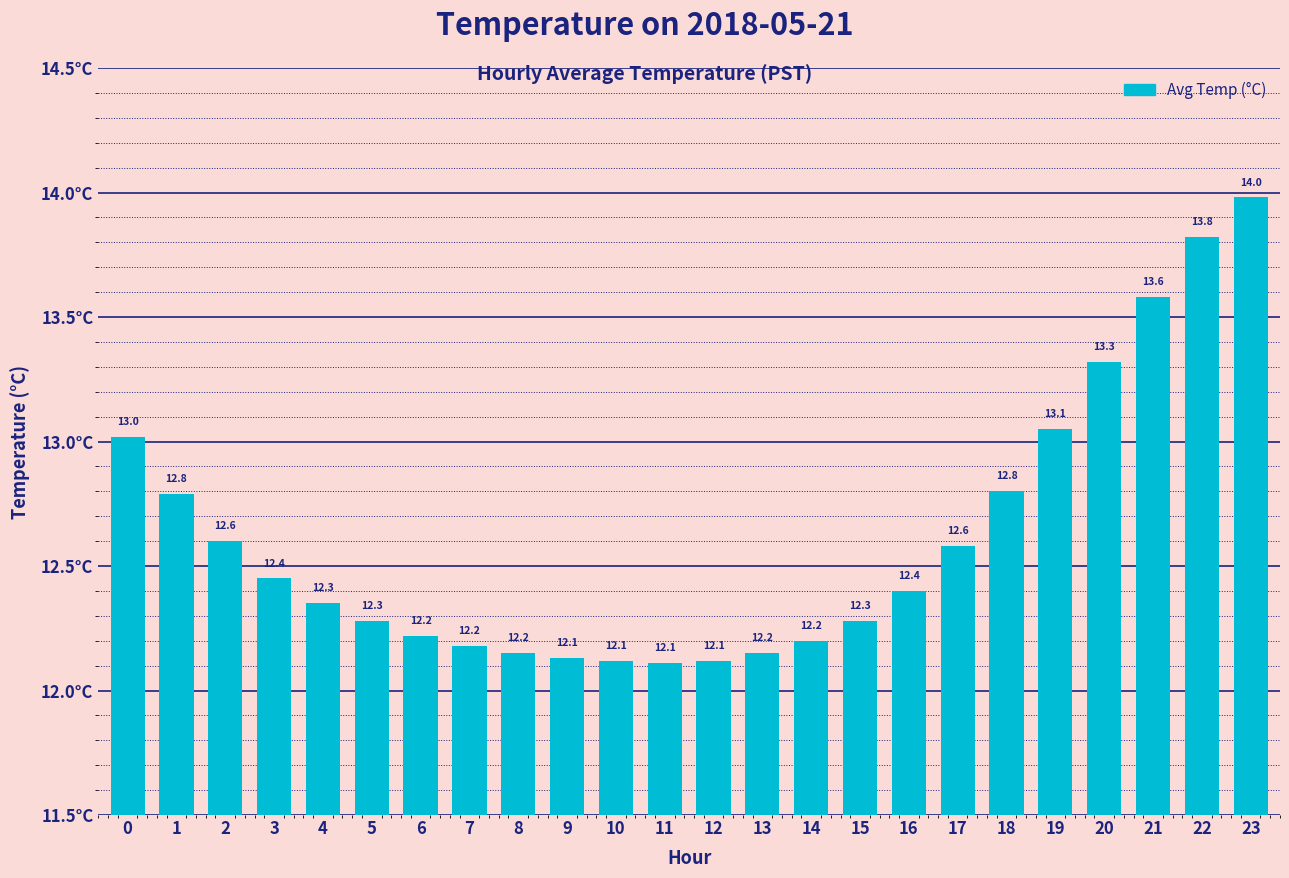

What is the difference between the maximum and minimum values?

1.9